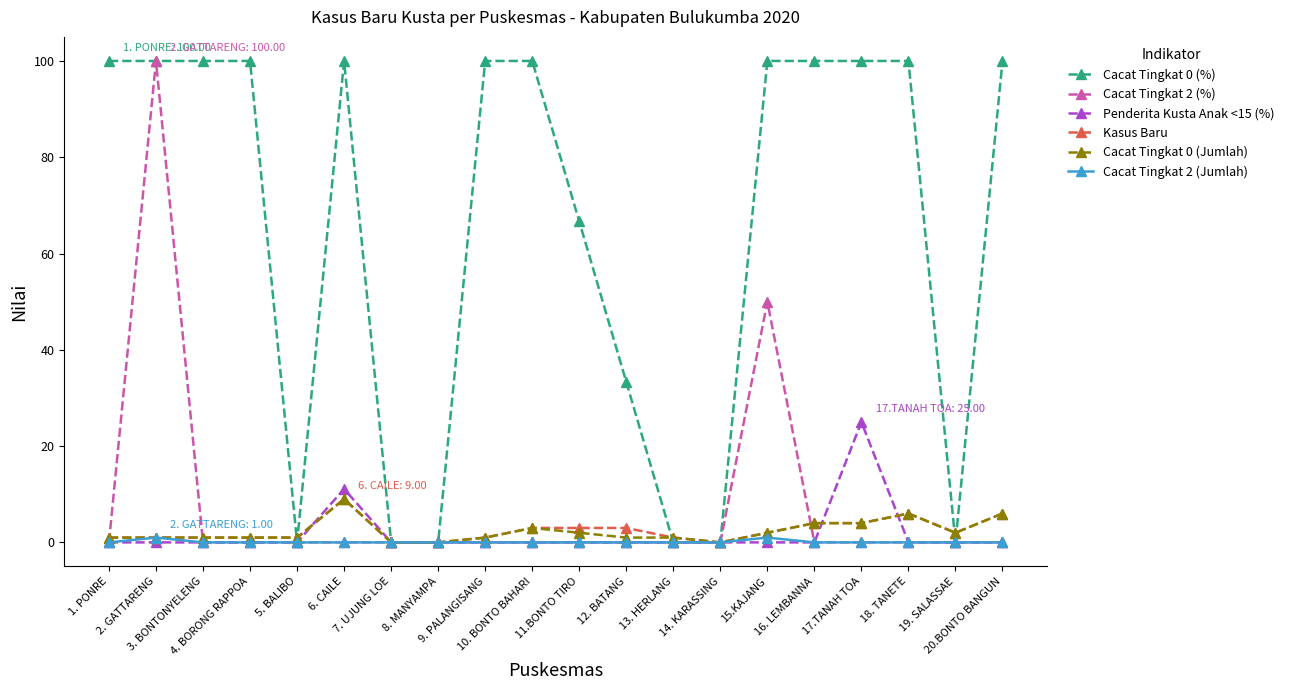

Count the number of categories in the chart.

20